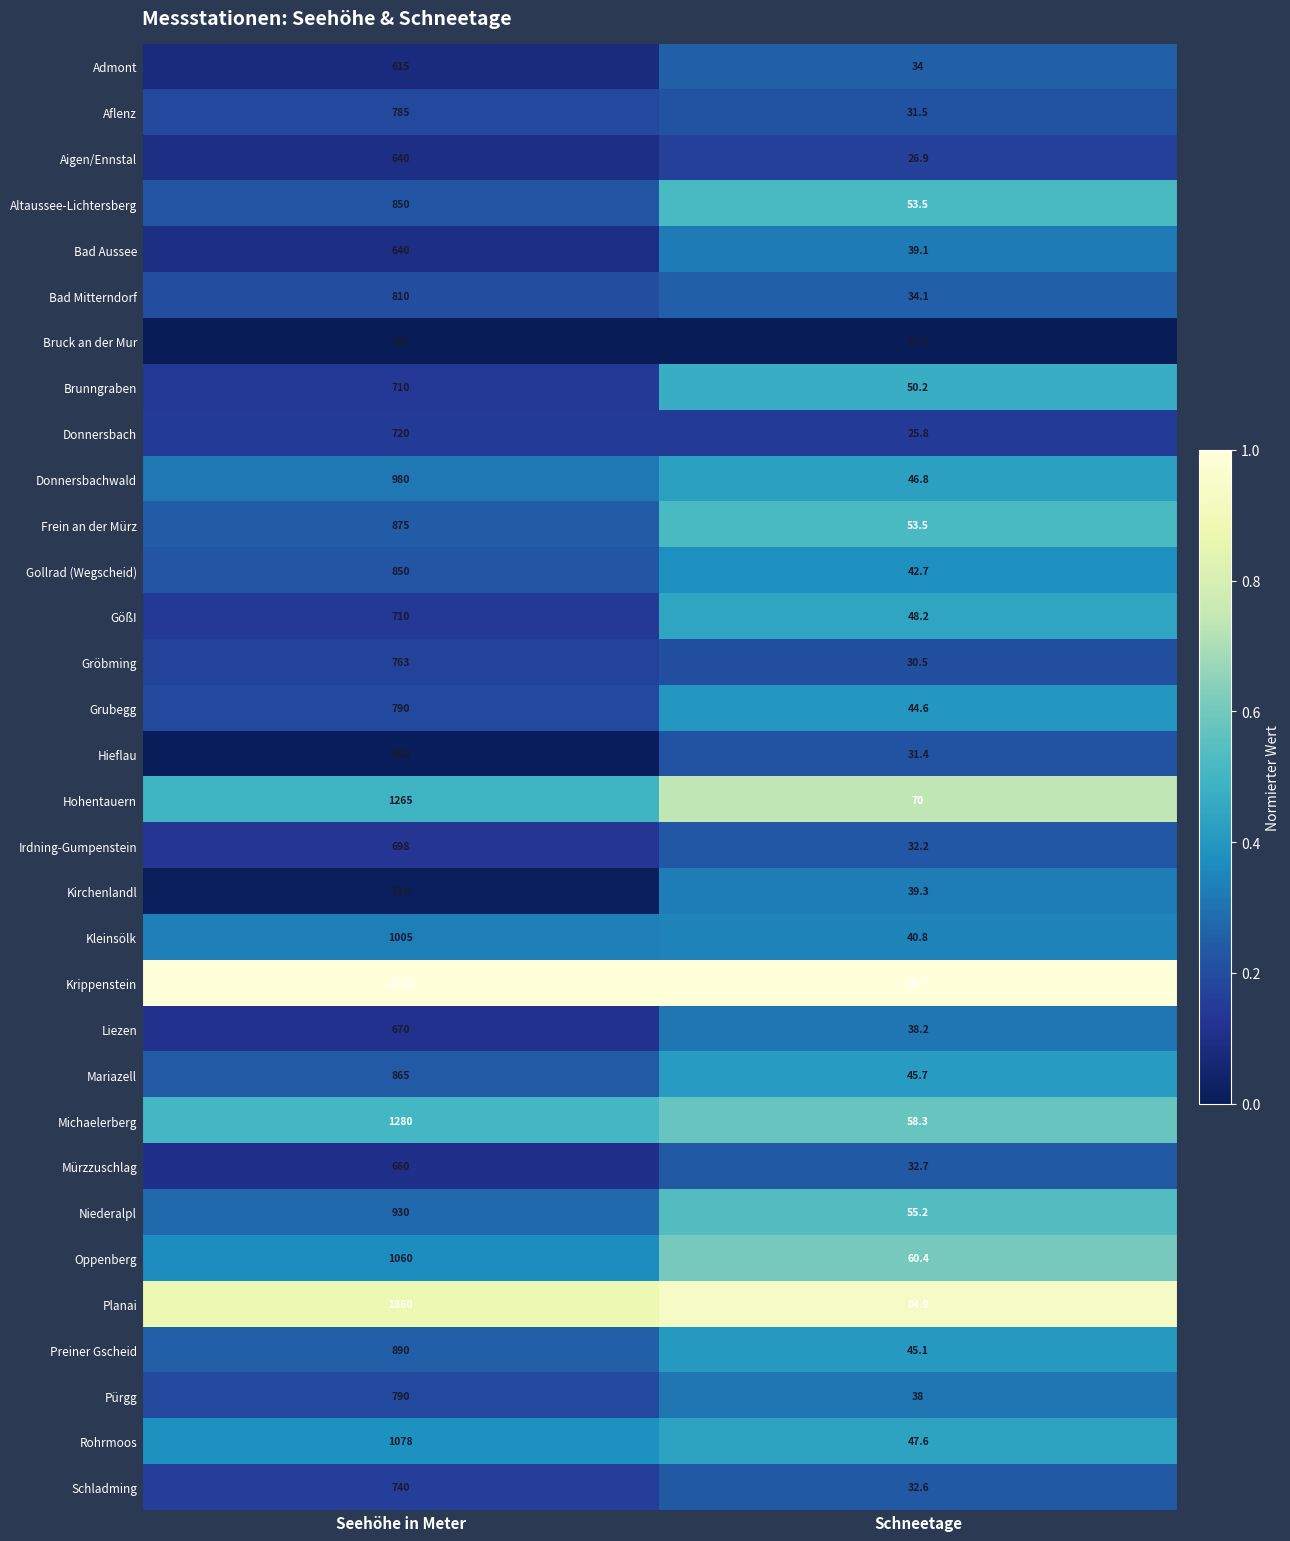

What is the average value of the Irdning-Gumpenstein series?

365.1